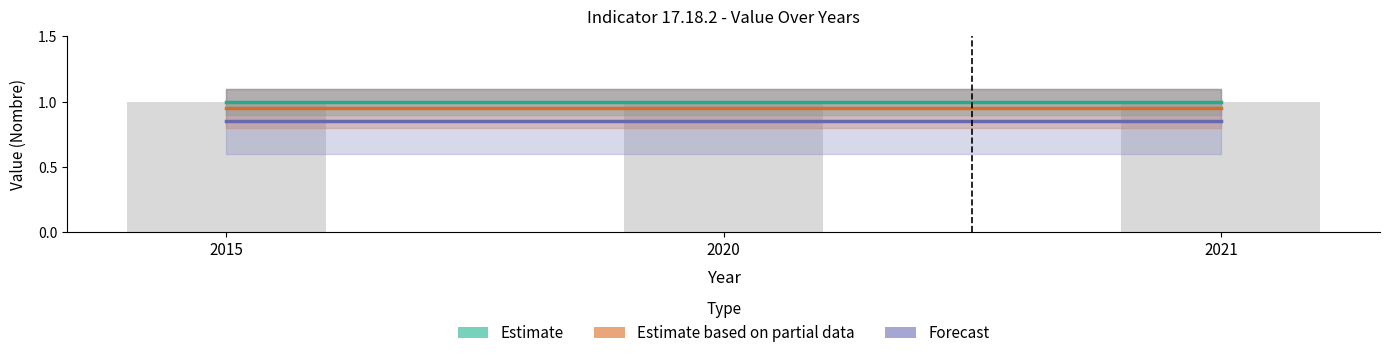

Between 2020 and 2021, which series saw the biggest shift?

Estimate